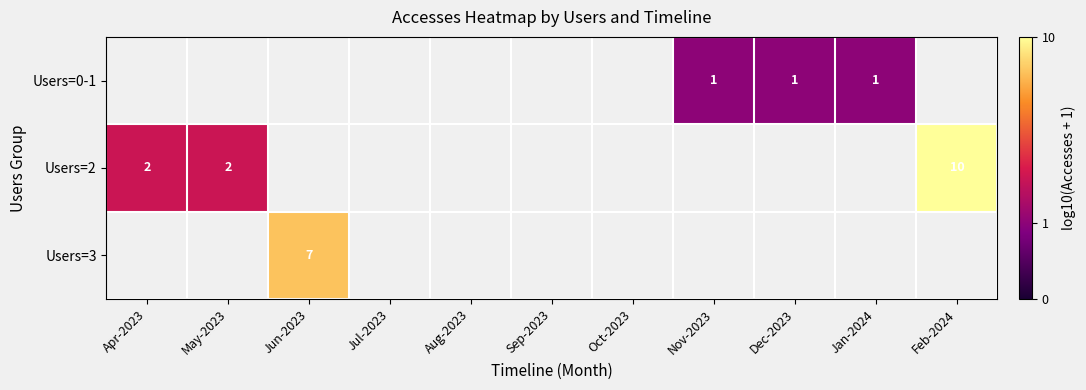

What is the smallest value displayed?

0.3